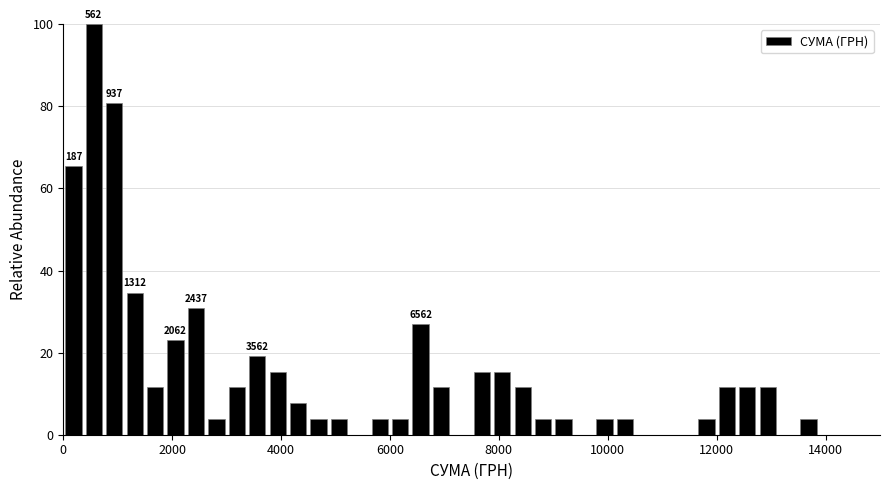

Around what value on the x-axis is the tallest bar? Give the approximate position of its centre, as read against the axis.

600